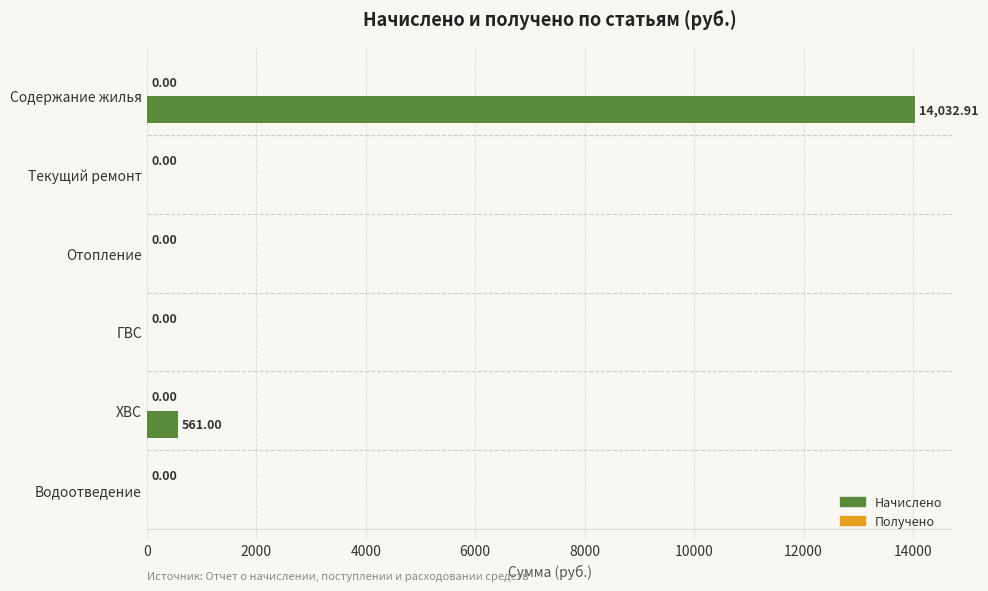

At which label is the value closest to 7016?

ХВС